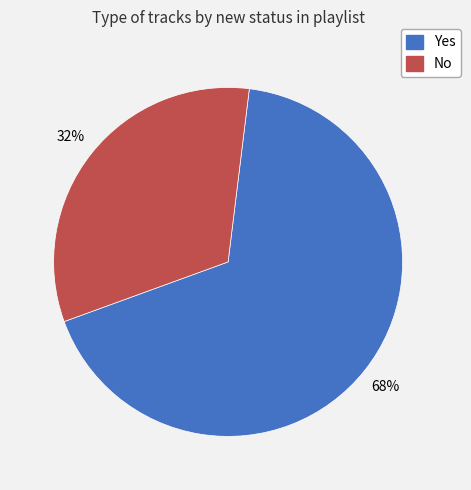

Between No and Yes, which is larger?

Yes